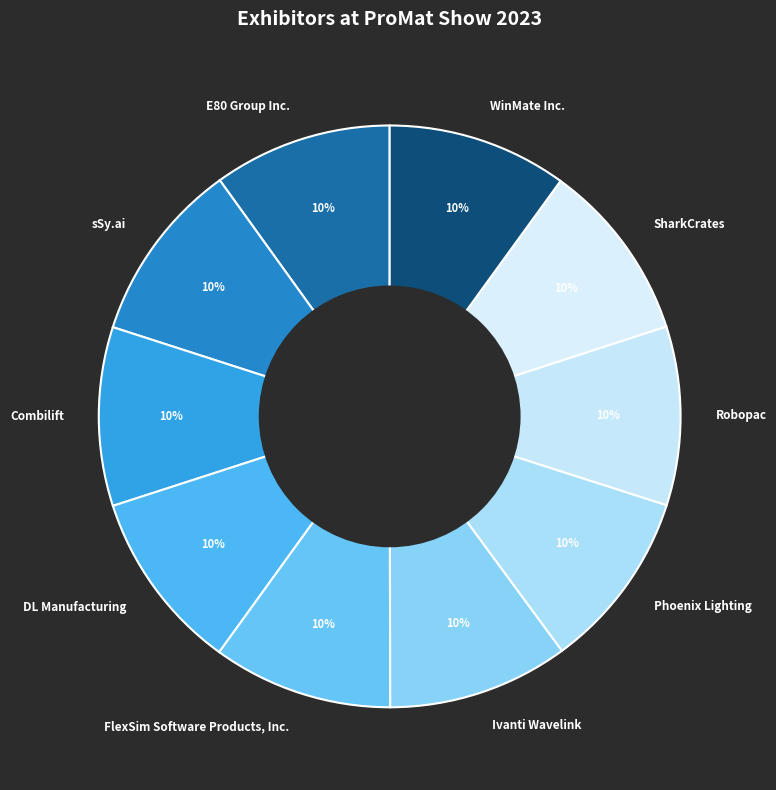

Is the sum of E80 Group Inc. and WinMate Inc. greater than half?

No